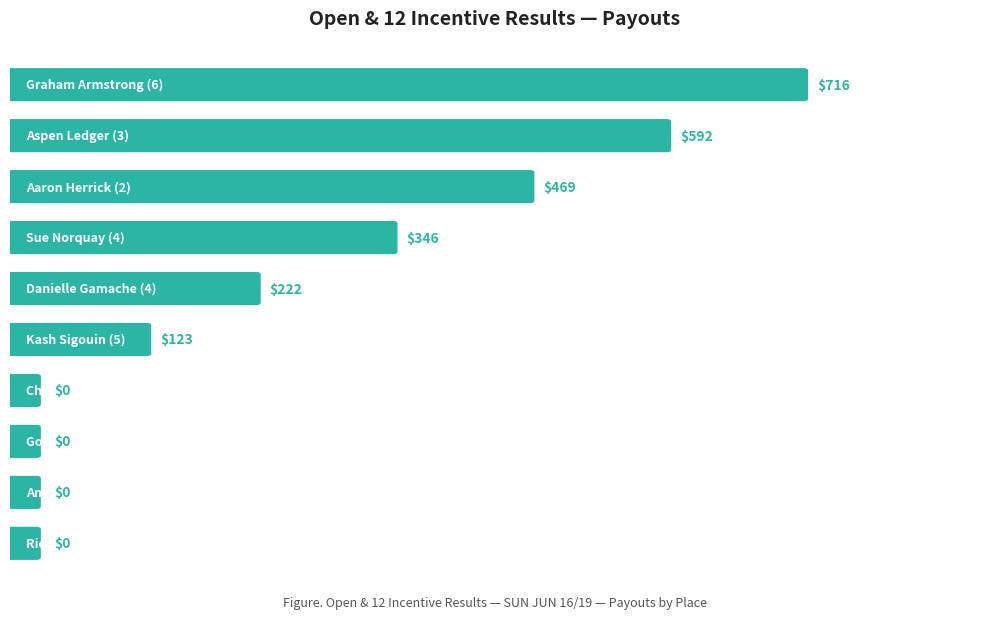

What is the average value?

246.9